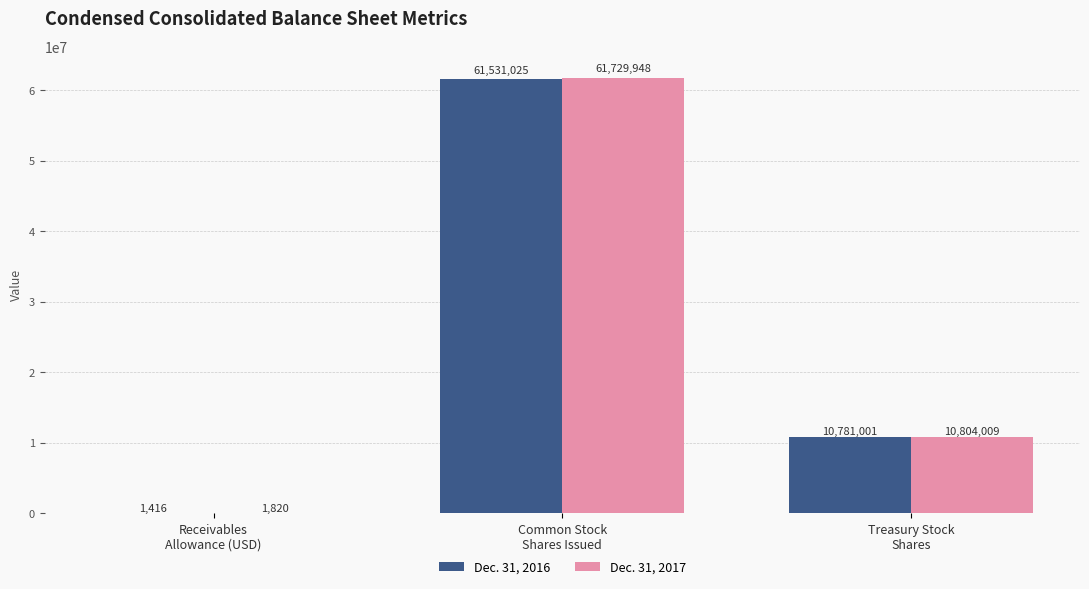

How many series are shown in this chart?

2